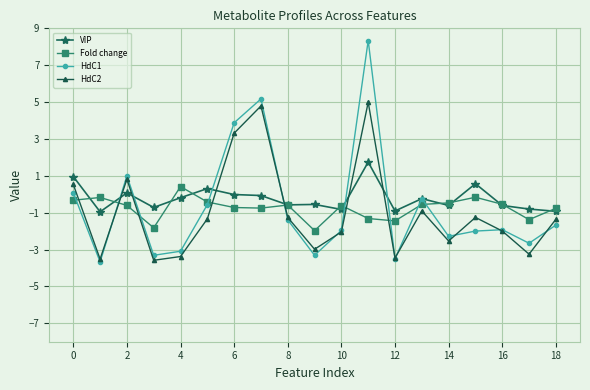

List the series in order of their peak value, highest first.

HdC1, HdC2, VIP, Fold change